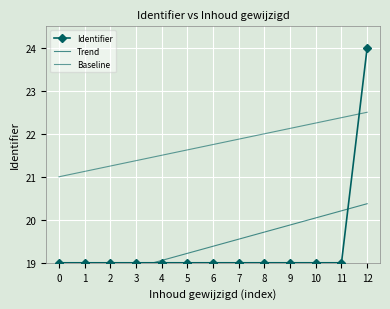

Which series has the widest spread of values?

Identifier